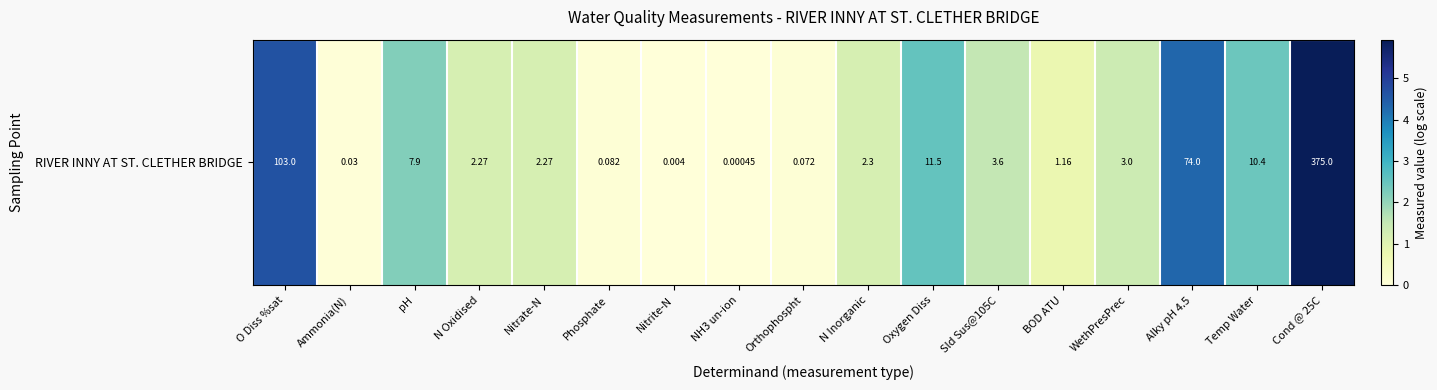

Count the number of values greater than 1.

11